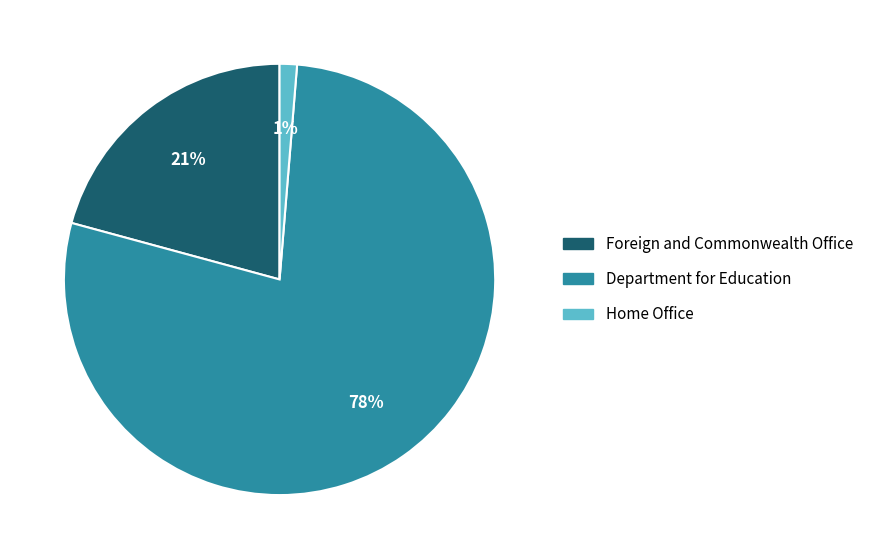

Count the number of slices in the pie.

3